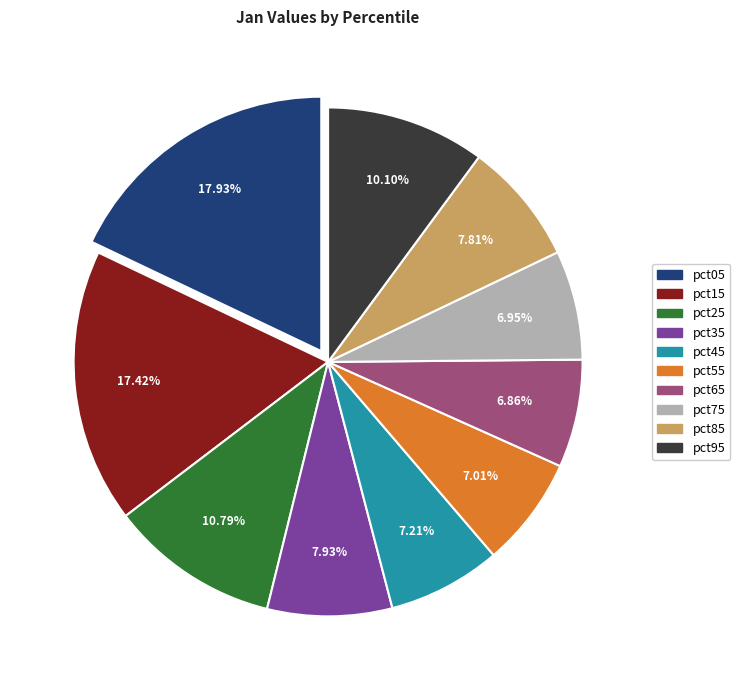

Is it true that pct15 is 17% of the pie?

True